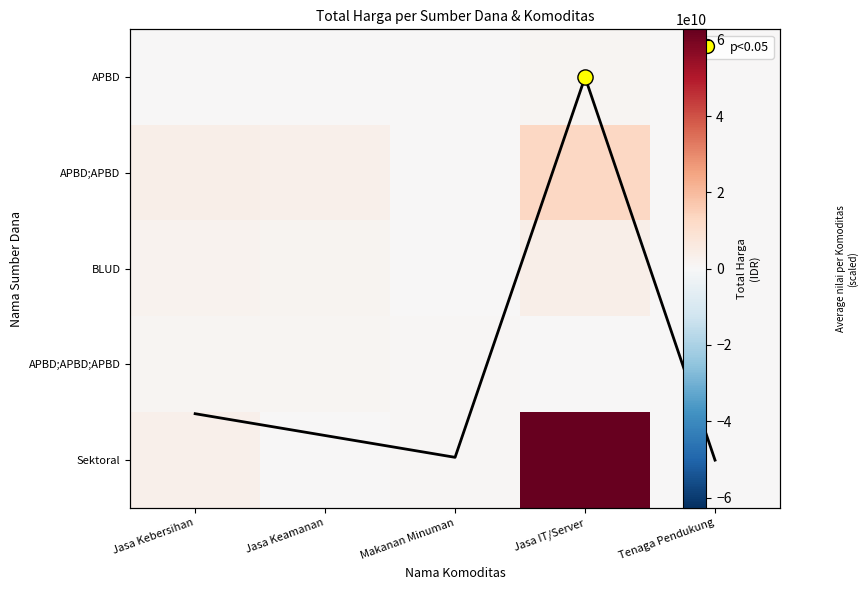

What is the greatest value displayed?

62711350800.0